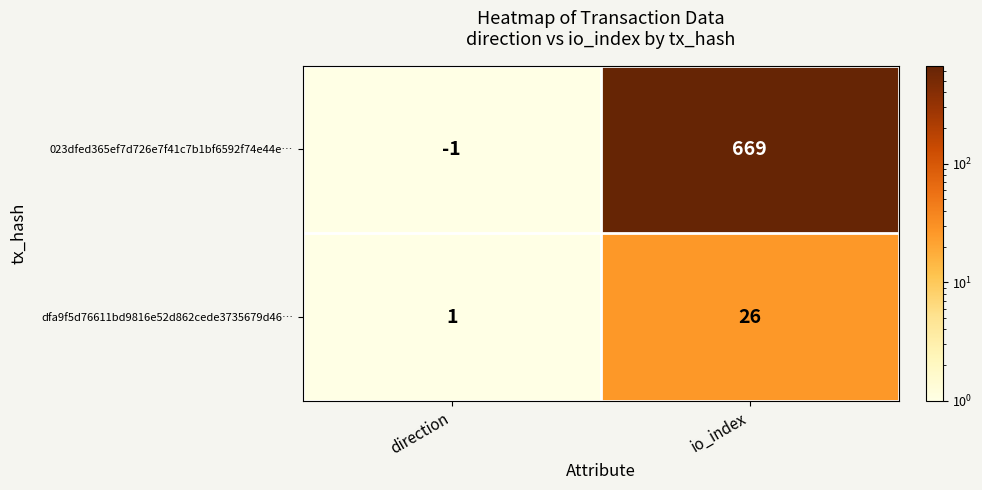

At which category does the chart reach its peak across all series?

io_index